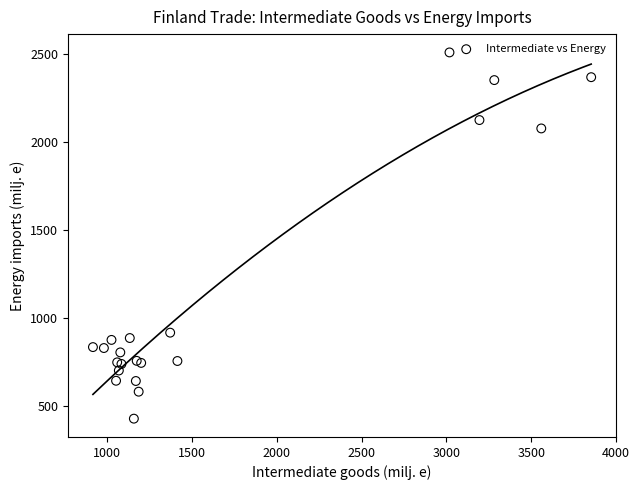

What Y value in the scatter plot is closest to 1468?

915.9